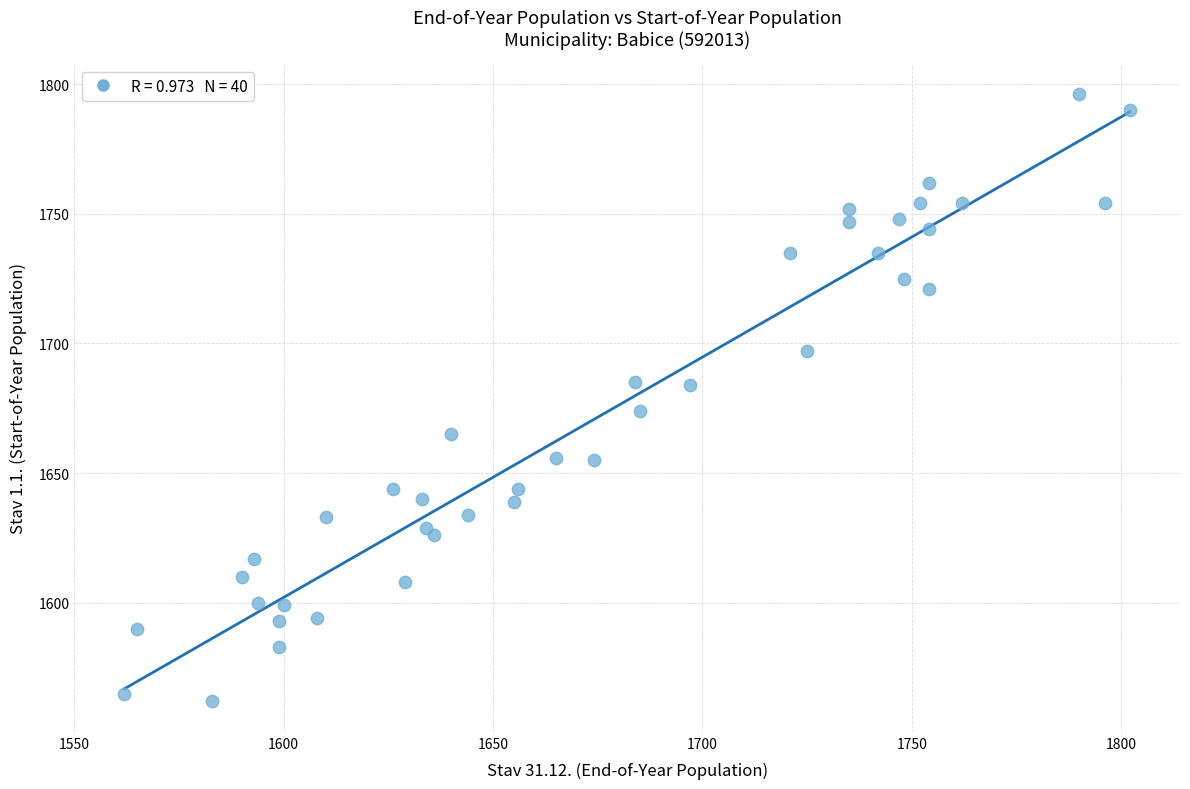

What is the range of Y values (max minus min)?

234